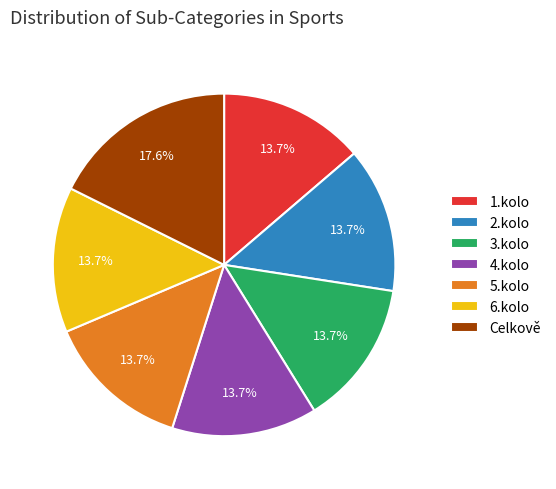

How many slices are in this pie chart?

7